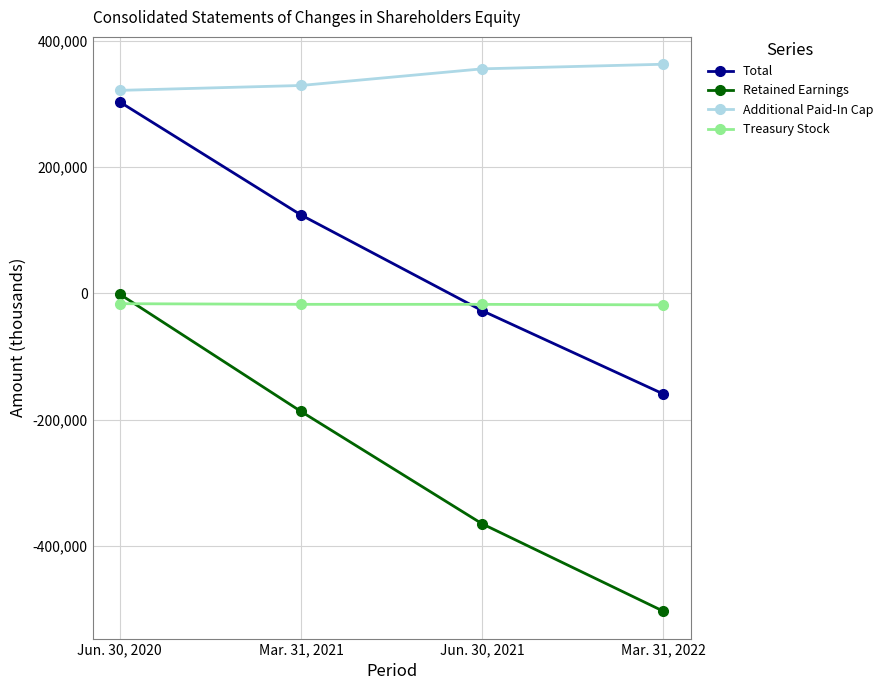

Does the chart have visible grid lines?

Yes